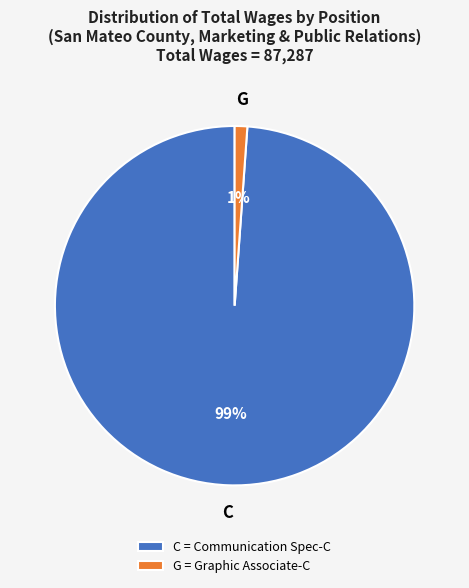

Which slice represents more than half of the pie?

C = Communication Spec-C